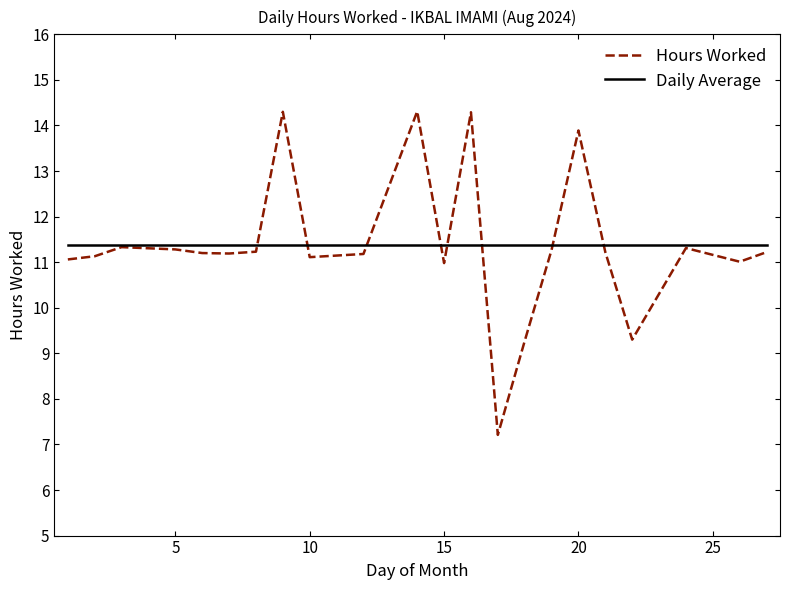

What is the minimum value shown in the chart?

7.2